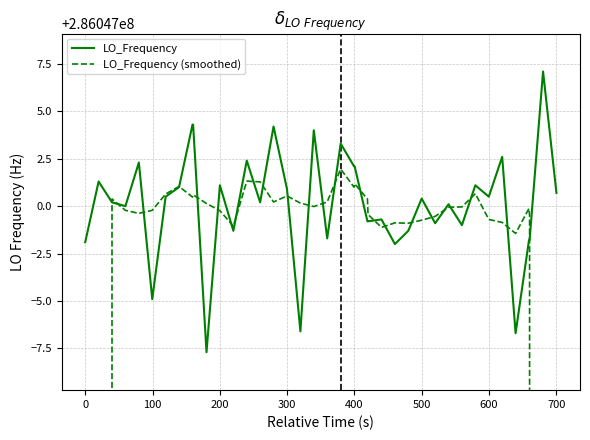

How many intersections are there between LO_Frequency and LO_Frequency (smoothed)?

24